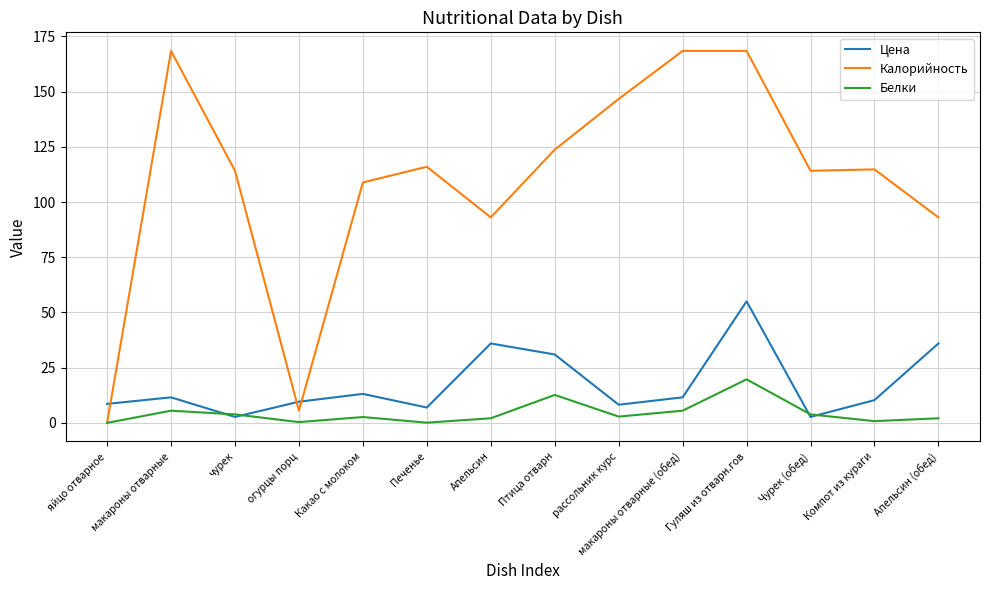

At which label does Белки first exceed 2?

макароны отварные